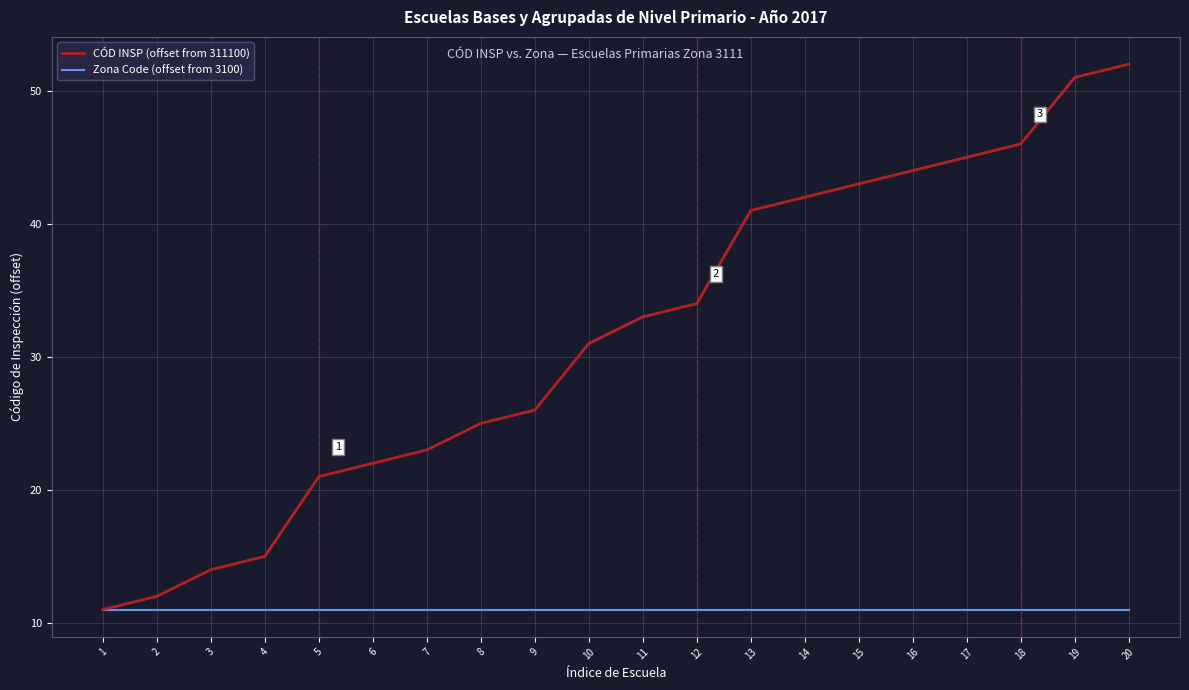

Reading left to right, list all the values displayed in this chart.

CÓD INSP (offset from 311100): 11	12	14	15	21	22	23	25	26	31	33	34	41	42	43	44	45	46	51	52
Zona Code (offset from 3100): 11	11	11	11	11	11	11	11	11	11	11	11	11	11	11	11	11	11	11	11